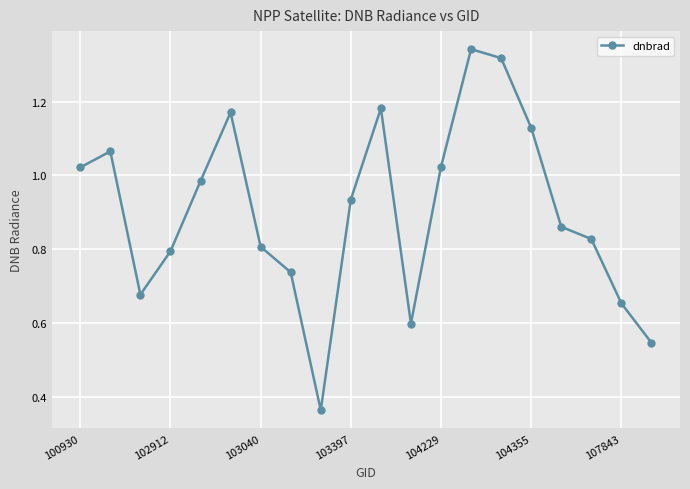

True or false: the data has more than 0 interior local peaks.

True